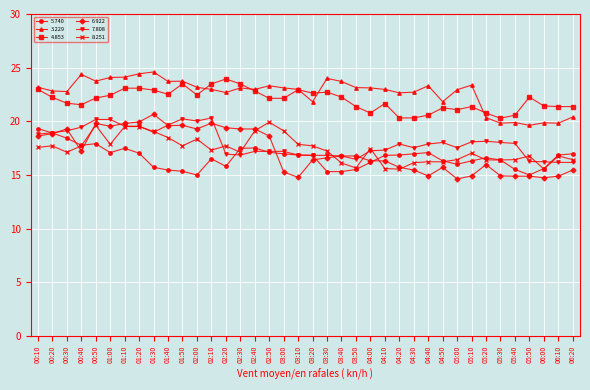

Rank the series by their maximum value, from highest to lowest.

3.229, 4.853, 6.922, 7.808, 8.251, 5.740